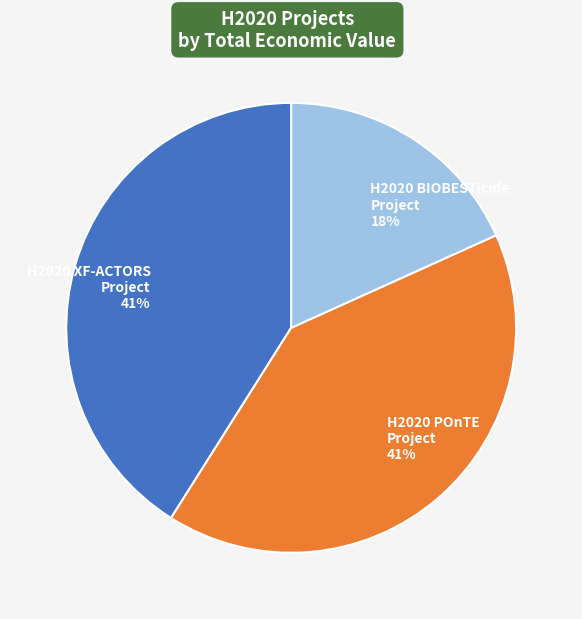

Between H2020 BIOBESTicide Project 18% and H2020 XF-ACTORS Project 41%, which is larger?

H2020 XF-ACTORS Project 41%